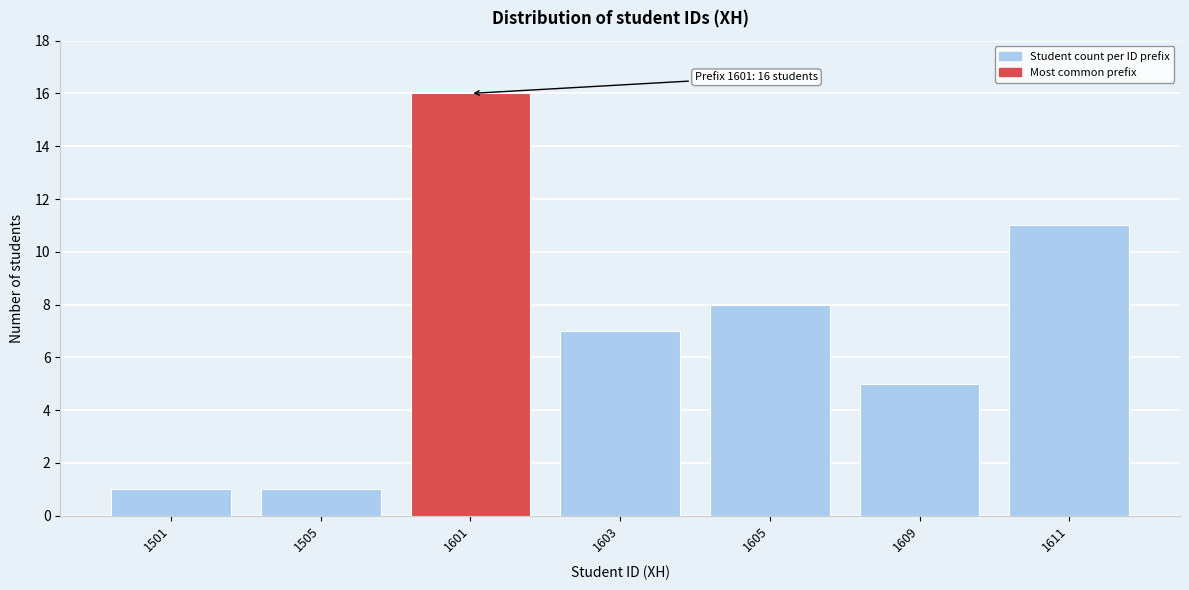

Reading right to left, transcribe all the data shown in this chart.

1611=11	1609=5	1605=8	1603=7	1601=16	1505=1	1501=1